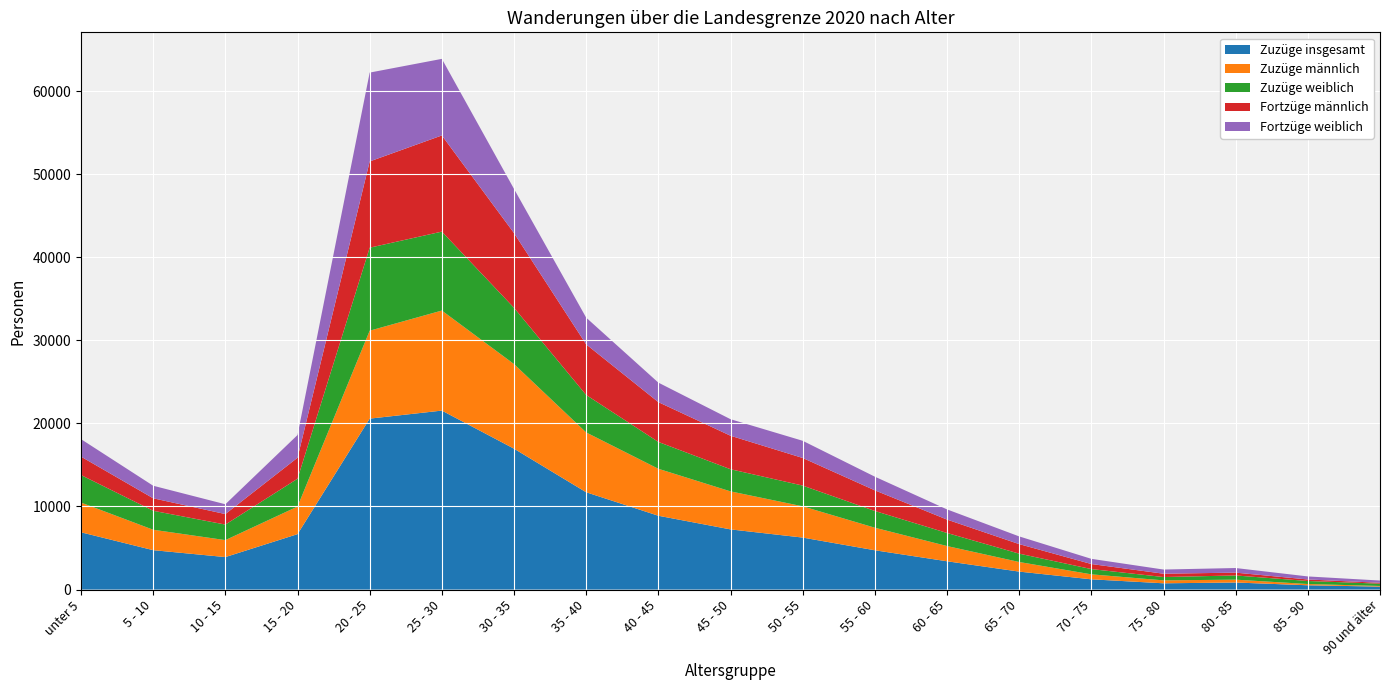

Reading left to right, transcribe all the data shown in this chart.

Zuzüge insgesamt: 6892	4742	3911	6670	20574	21542	16957	11711	8885	7242	6258	4730	3406	2162	1233	754	849	516	355
Zuzüge männlich: 3580	2457	2041	3322	10584	12041	10185	7201	5654	4577	3761	2715	1833	1157	599	353	344	152	77
Zuzüge weiblich: 3312	2285	1870	3348	9990	9501	6772	4510	3231	2665	2497	2015	1573	1005	634	401	505	364	278
Fortzüge männlich: 2215	1501	1265	2527	10381	11574	8992	6089	4791	4032	3324	2484	1613	1147	608	401	339	182	103
Fortzüge weiblich: 2104	1511	1180	2732	10694	9217	5316	3218	2348	1989	2068	1643	1224	928	625	501	555	366	274